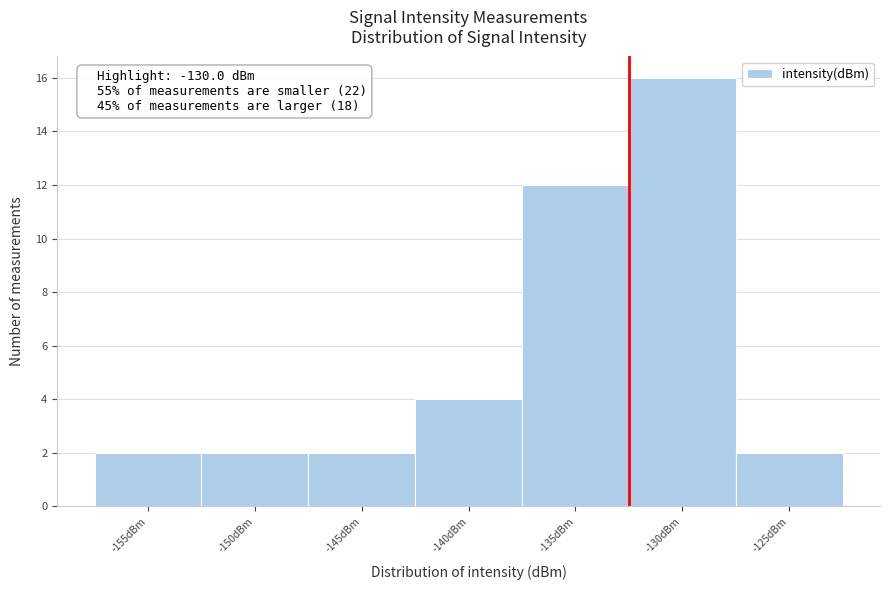

Reading left to right, what are all the values shown in this chart?

-155dBm=2	-150dBm=2	-145dBm=2	-140dBm=4	-135dBm=12	-130dBm=16	-125dBm=2